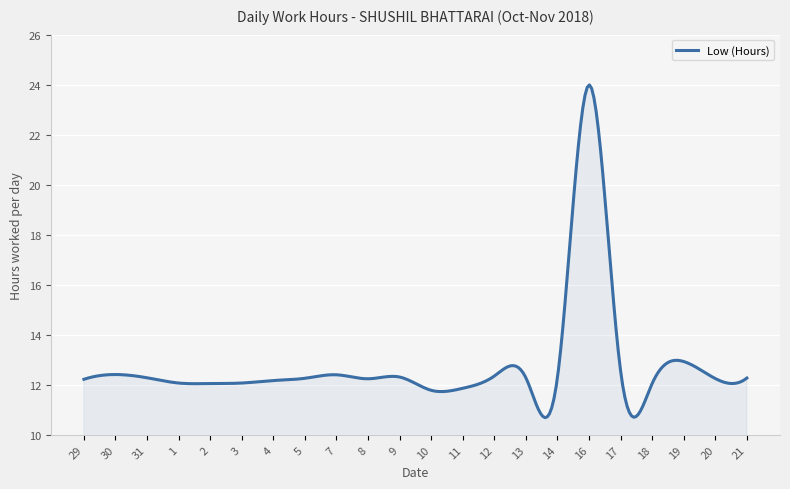

What is the smallest value displayed?

10.7